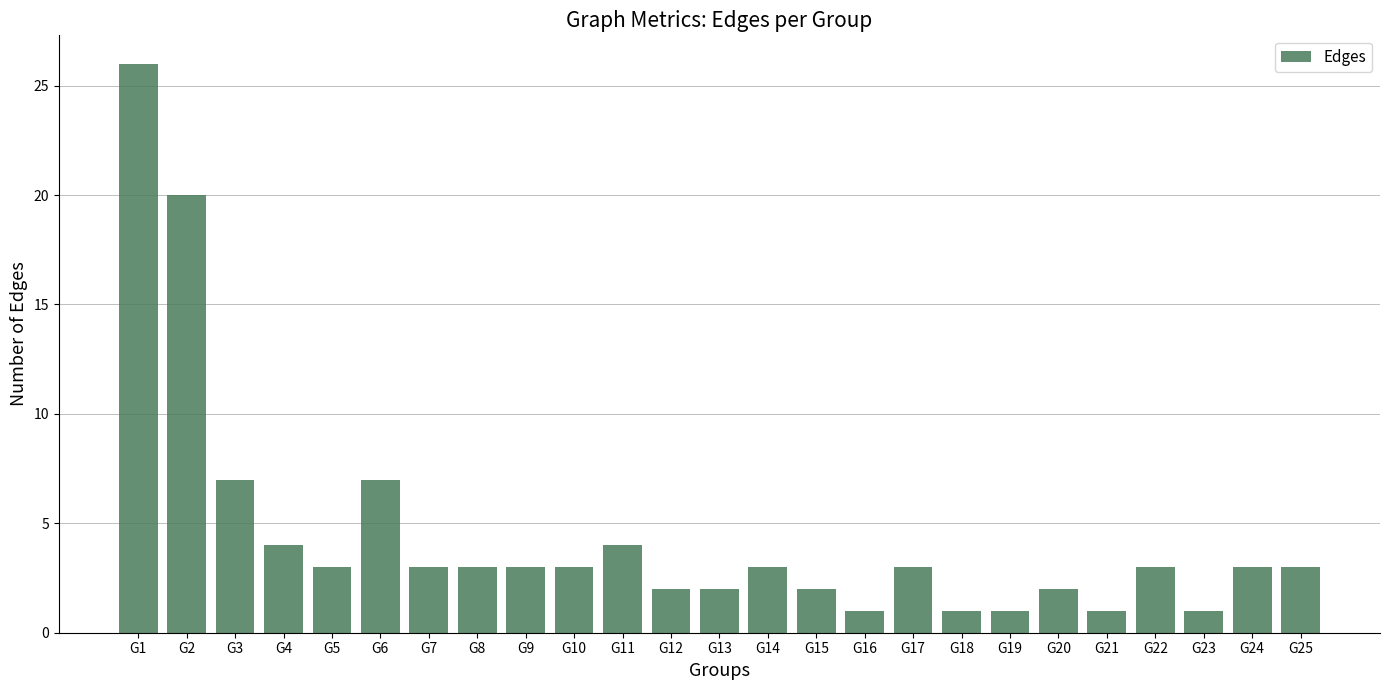

What is the sum of all values?

111